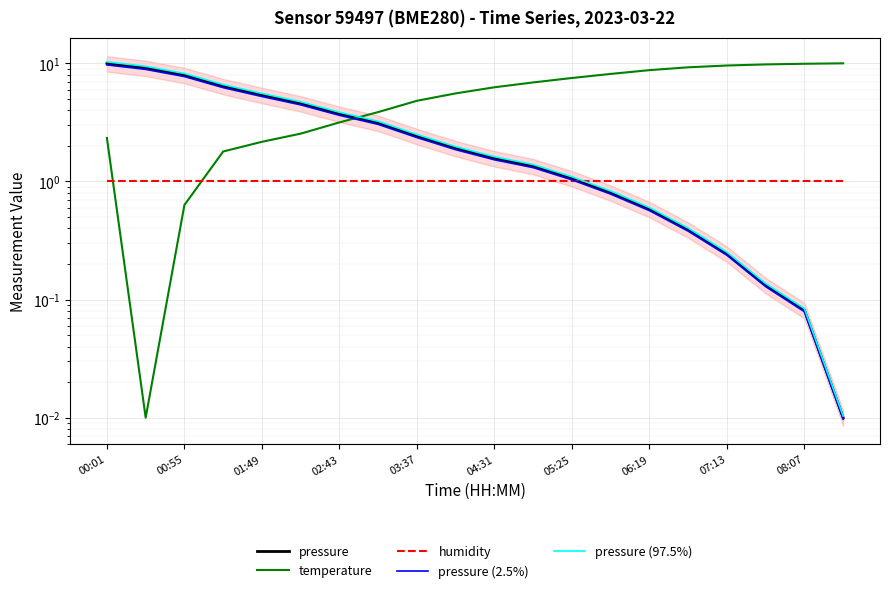

True or false: pressure (97.5%) and temperature cross at least once.

True